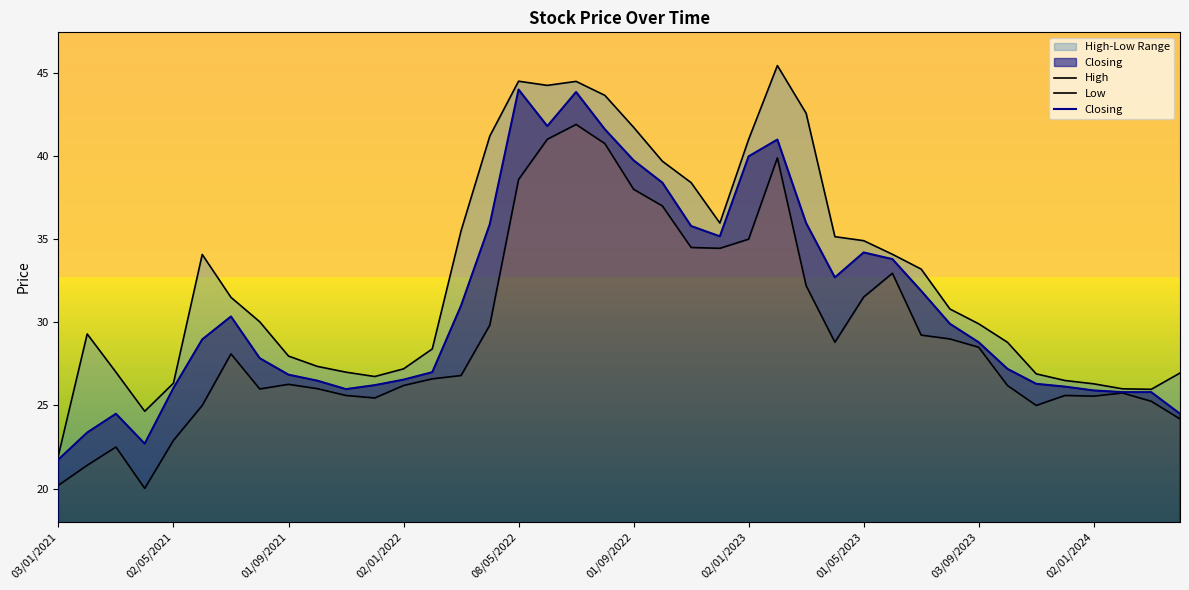

Reading left to right, extract all data points from this chart.

High: 22.0	29.3	27.0	24.6	26.3	34.1	31.5	30.0	28.0	27.4	27.0	26.7	27.2	28.4	35.5	41.2	44.5	44.2	44.5	43.6	41.7	39.7	38.4	36.0	41.0	45.4	42.6	35.1	34.9	34.1	33.2	30.8	29.9	28.8	26.9	26.5	26.3	26.0	26.0	26.9
Low: 20.2	21.4	22.5	20.0	22.9	25.0	28.1	26.0	26.3	26.0	25.6	25.4	26.2	26.6	26.8	29.8	38.6	41.0	41.9	40.8	38.0	37.0	34.5	34.5	35.0	39.9	32.2	28.8	31.5	33.0	29.2	29.0	28.5	26.2	25.0	25.6	25.6	25.8	25.2	24.2
Closing: 21.8	23.4	24.5	22.7	26.1	29.0	30.4	27.8	26.9	26.5	26.0	26.2	26.6	27.0	31.0	35.9	44.0	41.8	43.9	41.6	39.7	38.4	35.8	35.2	40.0	41.0	36.0	32.7	34.2	33.8	31.9	29.9	28.8	27.2	26.3	26.1	25.9	25.8	25.8	24.5